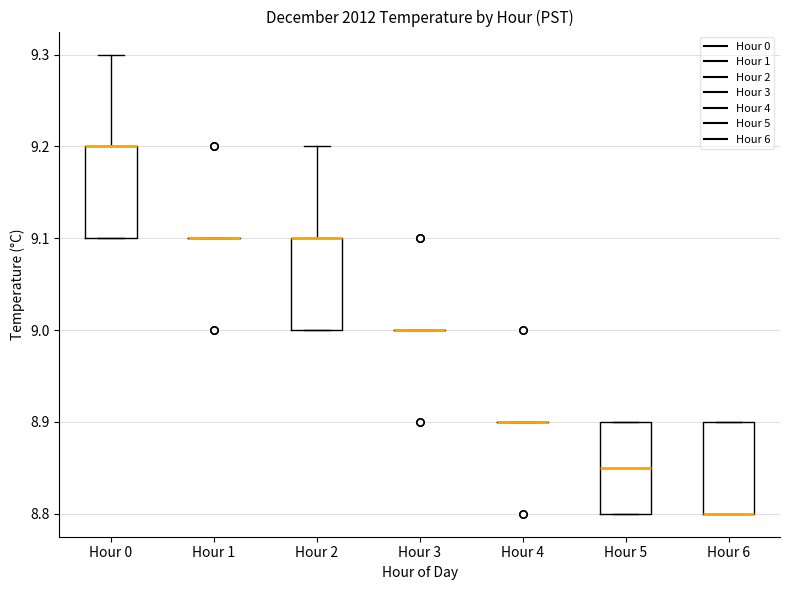

Reading left to right, transcribe this box plot: for each box, give where its median line is, the range the box spans, and where its two whiskers end, as read against the y-axis. The values are not printed on the chart, so give them approximately, as read against the axis.

Hour 0: median 9.20 (drawn on the box's upper edge), box 9.10 to 9.20, whiskers 9.10 to 9.30
Hour 1: box collapsed to a line at 9.10, whiskers 9.10 to 9.10
Hour 2: median 9.10 (drawn on the box's upper edge), box 9.00 to 9.10, whiskers 9.00 to 9.20
Hour 3: box collapsed to a line at 9.00, whiskers 9.00 to 9.00
Hour 4: box collapsed to a line at 8.90, whiskers 8.90 to 8.90
Hour 5: median 8.85, box 8.80 to 8.90, whiskers 8.80 to 8.90
Hour 6: median 8.80 (drawn on the box's lower edge), box 8.80 to 8.90, whiskers 8.80 to 8.90